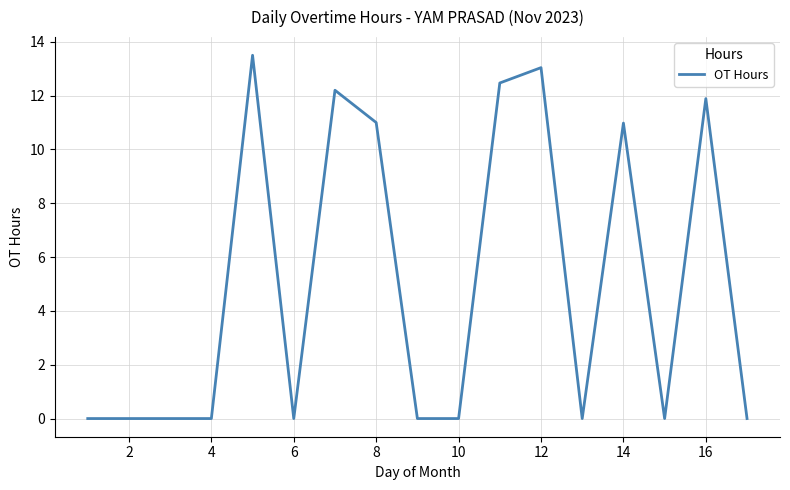

What is the maximum value shown in the chart?

13.5